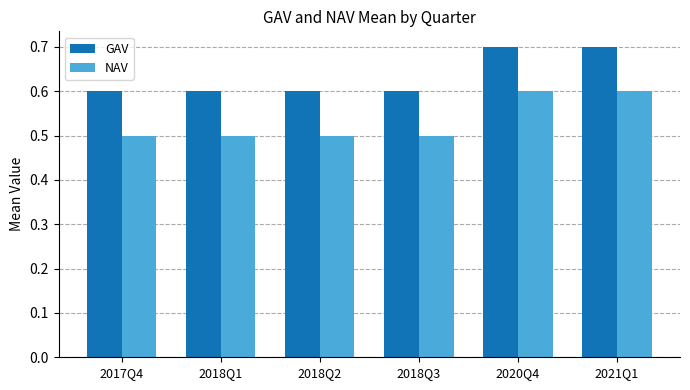

Which series has the largest total across all categories?

GAV